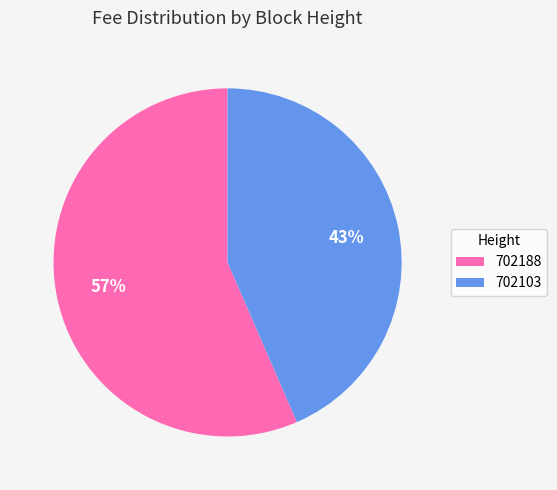

To the nearest percent, what portion does 702188 represent?

57%